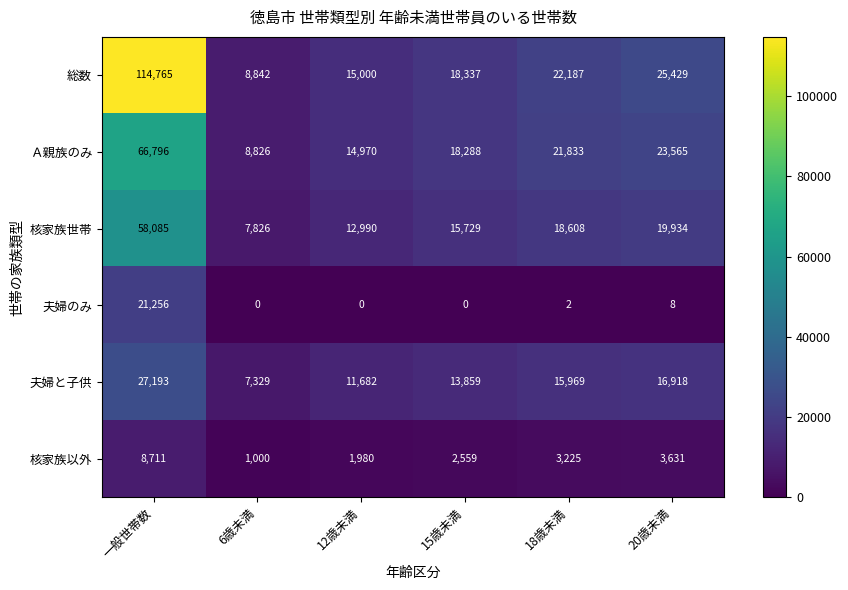

Rank the categories by 核家族以外 value from highest to lowest.

一般世帯数, 20歳未満, 18歳未満, 15歳未満, 12歳未満, 6歳未満